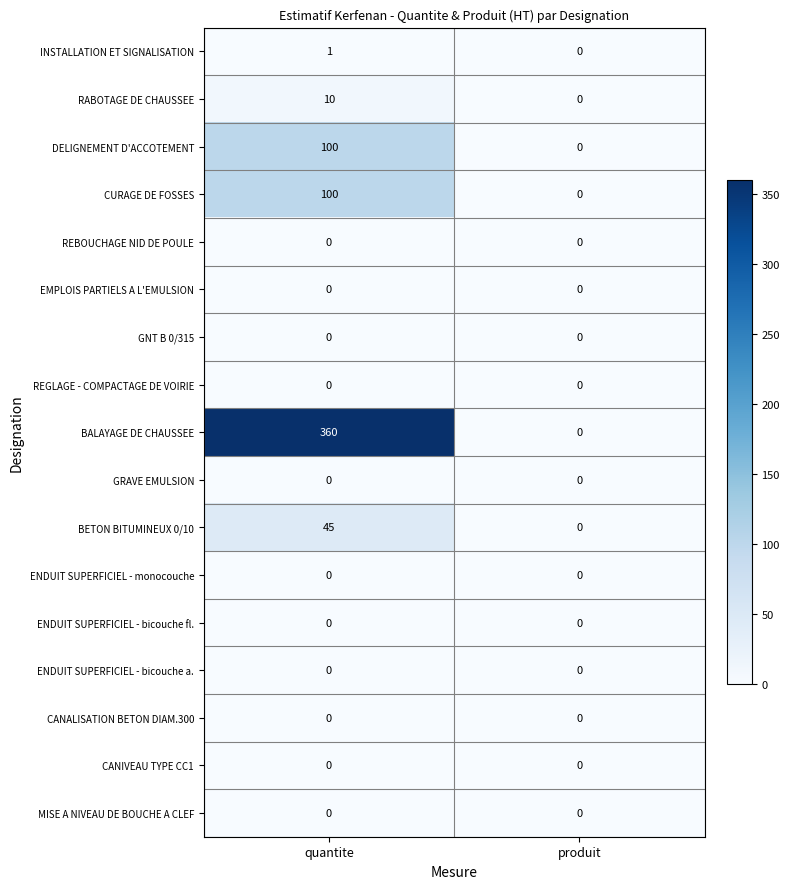

At which category is the sum across all series the highest?

quantite